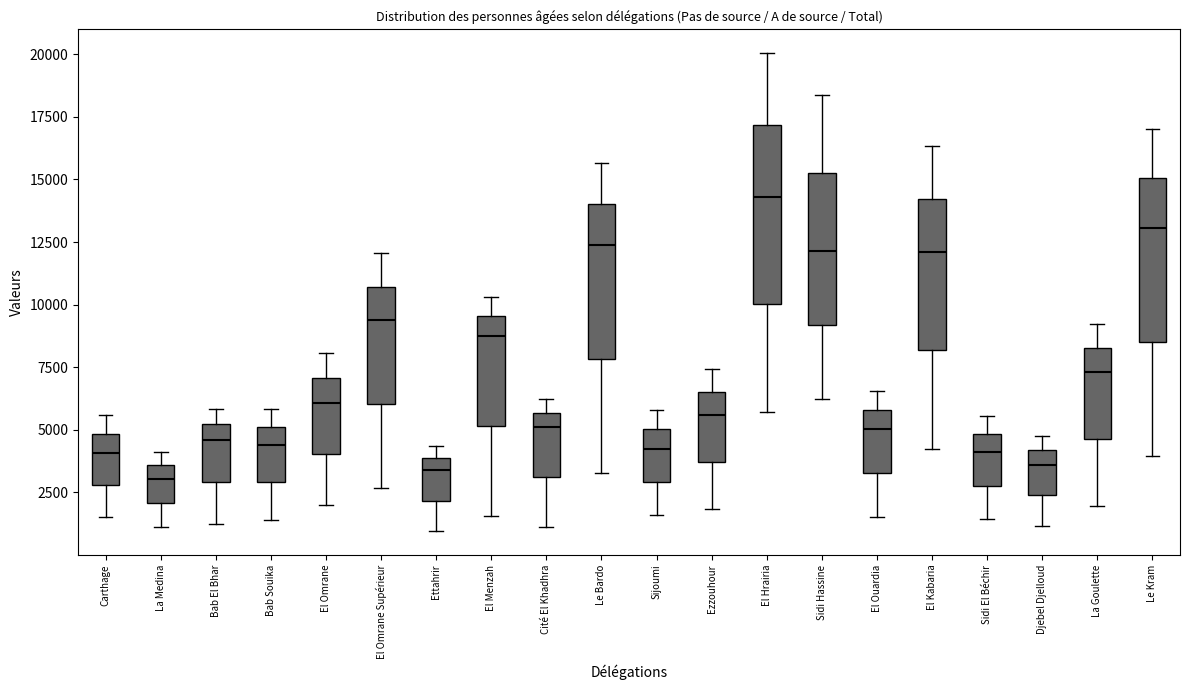

Reading left to right, transcribe this box plot: for each box, give where its median line is, the range the box spans, and where its two whiskers end, as read against the y-axis. The values are not printed on the chart, so give them approximately, as read against the axis.

Carthage: median 4000, box 3000 to 5000, whiskers 1500 to 5500
La Medina: median 3000, box 2000 to 3500, whiskers 1000 to 4000
Bab El Bhar: median 4500, box 3000 to 5000, whiskers 1000 to 6000
Bab Souika: median 4500, box 3000 to 5000, whiskers 1500 to 6000
El Omrane: median 6000, box 4000 to 7000, whiskers 2000 to 8000
El Omrane Supérieur: median 9500, box 6000 to 10500, whiskers 2500 to 12000
Ettahrir: median 3500, box 2000 to 4000, whiskers 1000 to 4500
El Menzah: median 8500, box 5000 to 9500, whiskers 1500 to 10500
Cité El Khadhra: median 5000, box 3000 to 5500, whiskers 1000 to 6000
Le Bardo: median 12500, box 8000 to 14000, whiskers 3500 to 15500
Sijoumi: median 4000, box 3000 to 5000, whiskers 1500 to 6000
Ezzouhour: median 5500, box 3500 to 6500, whiskers 2000 to 7500
El Hrairia: median 14500, box 10000 to 17000, whiskers 5500 to 20000
Sidi Hassine: median 12000, box 9000 to 15500, whiskers 6000 to 18500
El Ouardia: median 5000, box 3500 to 6000, whiskers 1500 to 6500
El Kabaria: median 12000, box 8000 to 14000, whiskers 4000 to 16500
Sidi El Béchir: median 4000, box 3000 to 5000, whiskers 1500 to 5500
Djebel Djelloud: median 3500, box 2500 to 4000, whiskers 1000 to 5000
La Goulette: median 7500, box 4500 to 8500, whiskers 2000 to 9000
Le Kram: median 13000, box 8500 to 15000, whiskers 4000 to 17000